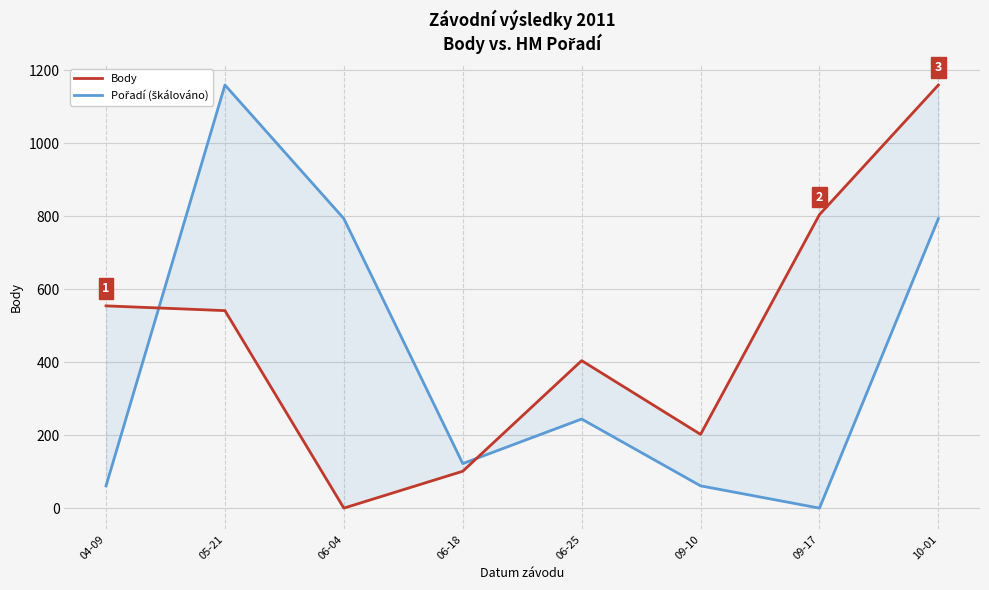

What is the sum of the Body values at 06-04 and 09-17?

804